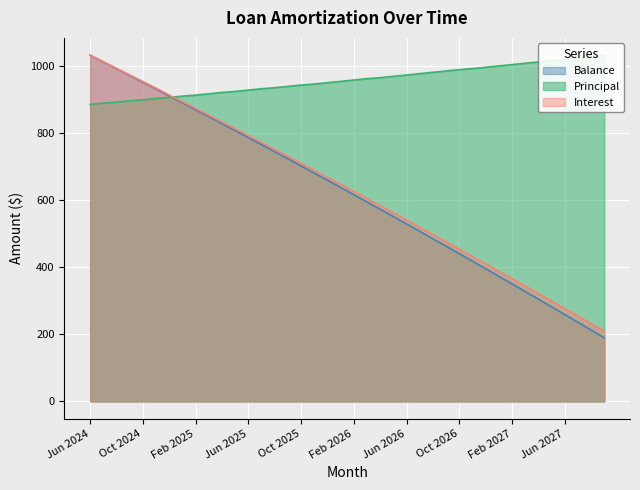

The value of Balance at Jun 2024 is 275.0. True or false?

False